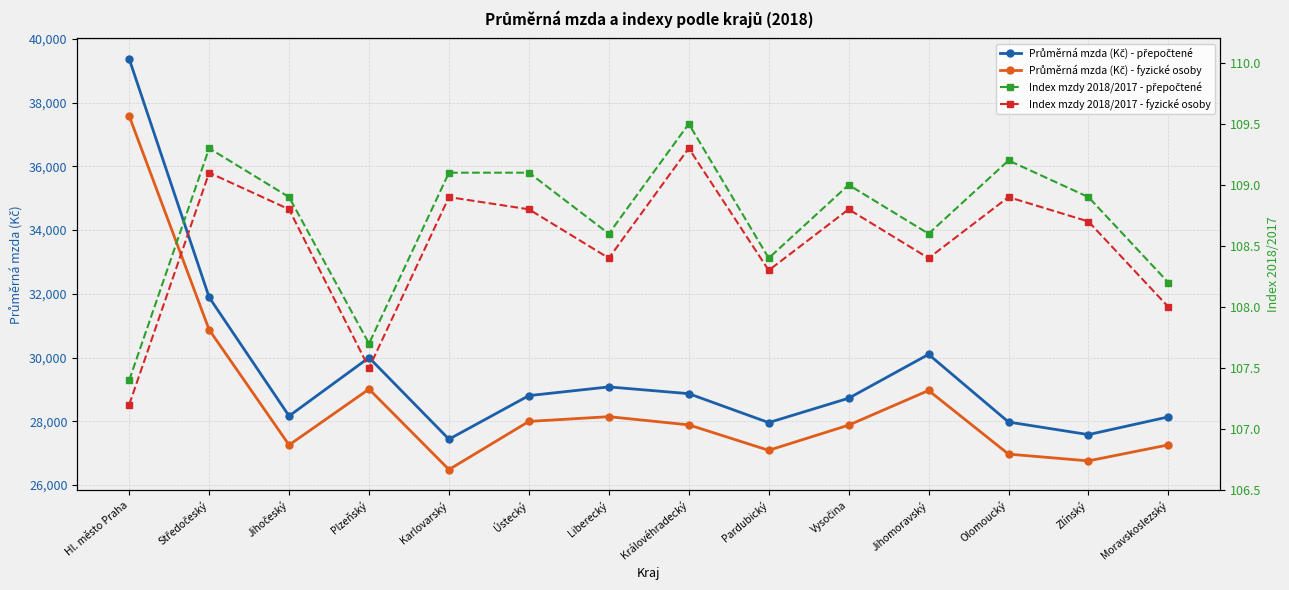

What are all the series names shown in the legend?

Průměrná mzda (Kč) - přepočtené, Průměrná mzda (Kč) - fyzické osoby, Index mzdy 2018/2017 - přepočtené, Index mzdy 2018/2017 - fyzické osoby